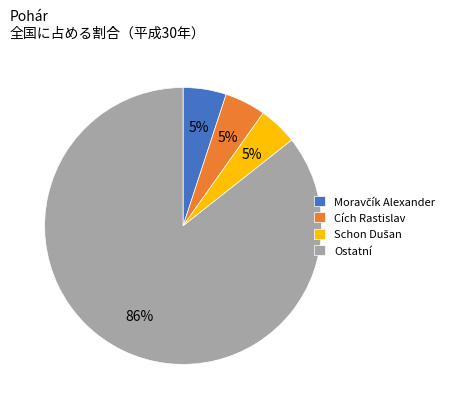

How many segments does this pie chart have?

4